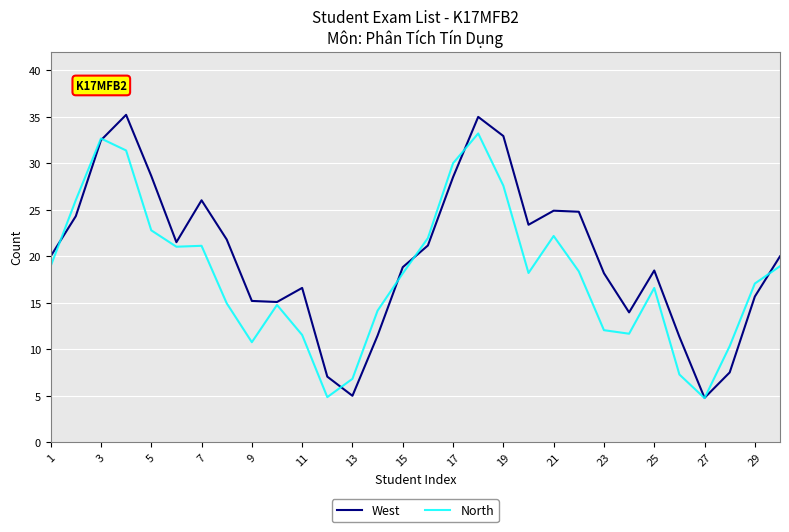

List the series in order of their overall mean, highest first.

West, North